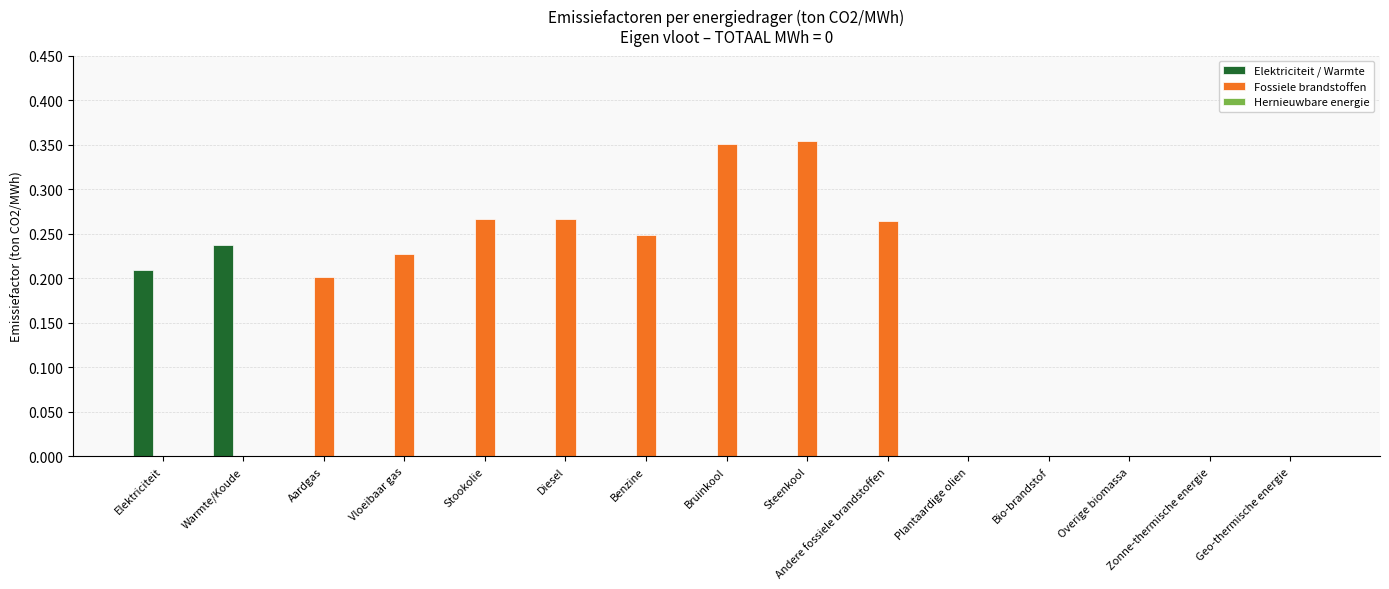

Which series changed the most between Aardgas and Plantaardige olien?

Fossiele brandstoffen